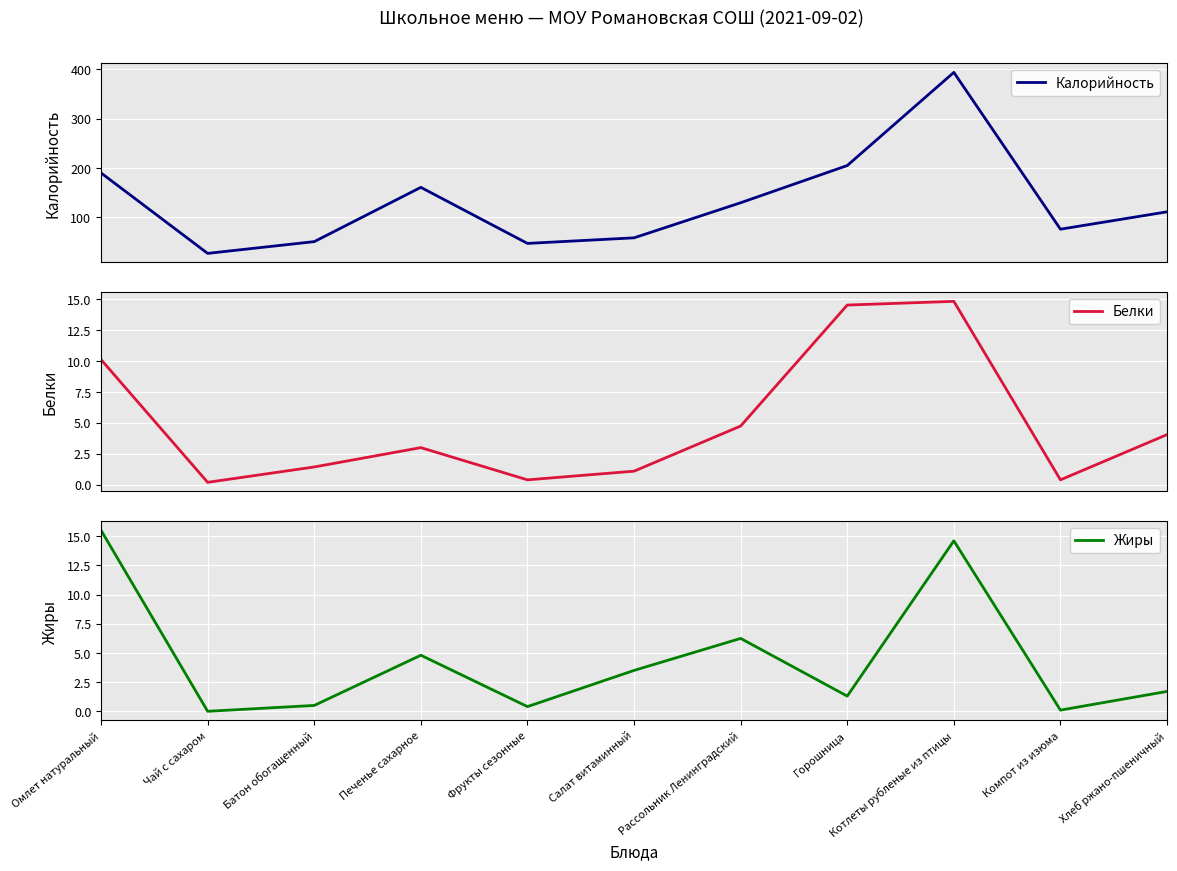

What is the label of the 11th point from the right?

Омлет натуральный